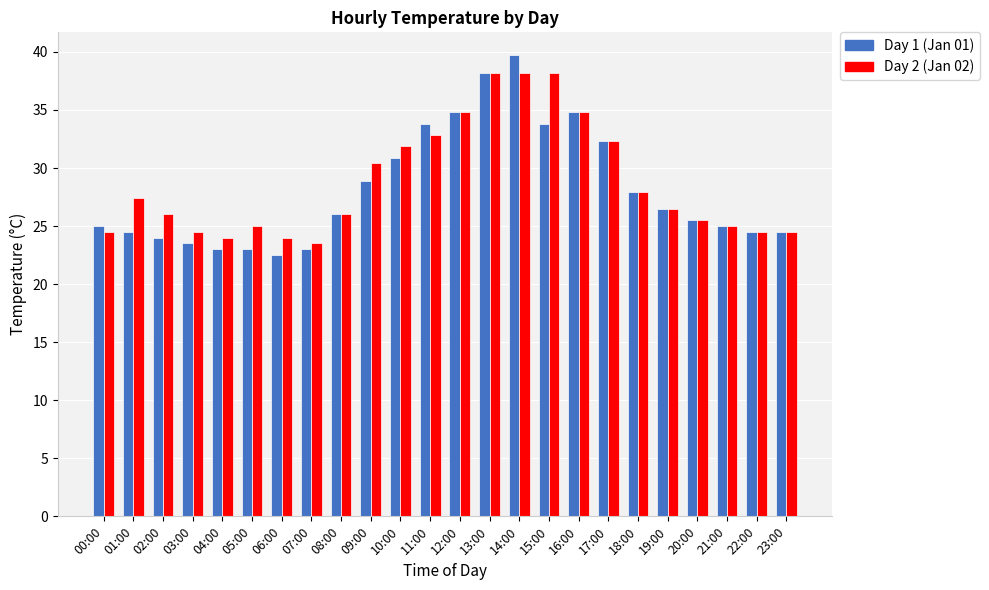

Is it true that Day 1 (Jan 01) equals 47.6 at 19:00?

False